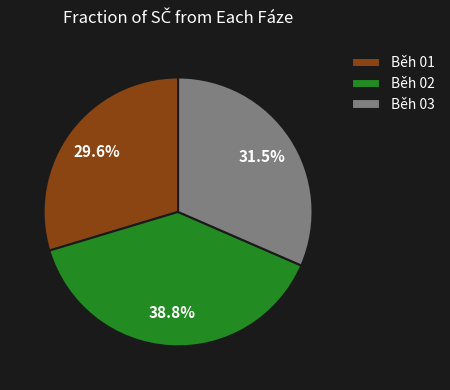

What is the largest slice in the pie chart?

Běh 02